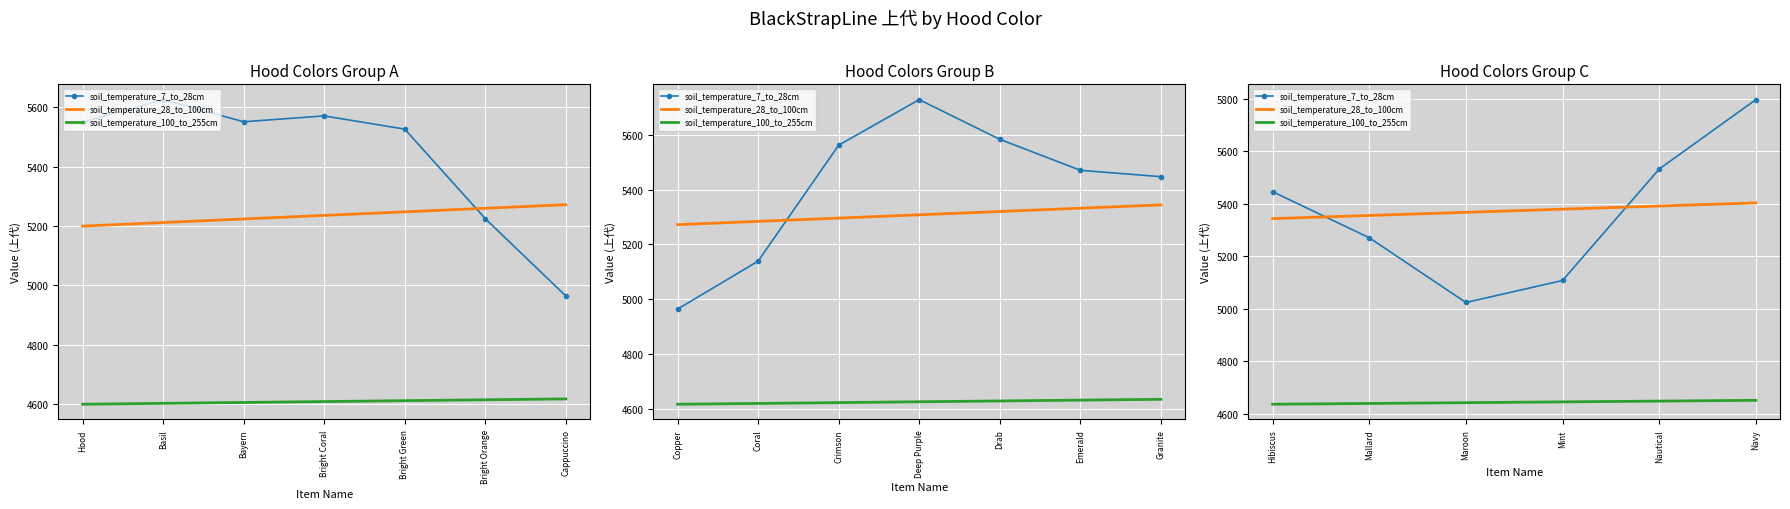

How many values in the soil_temperature_7_to_28cm series are below 5446?

3